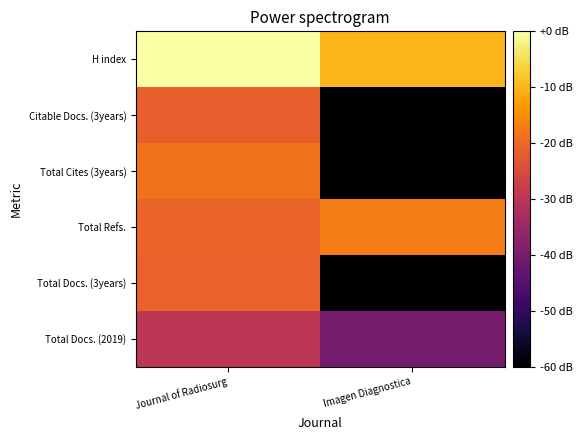

Which label corresponds to the smallest value in the chart?

Imagen Diagnostica